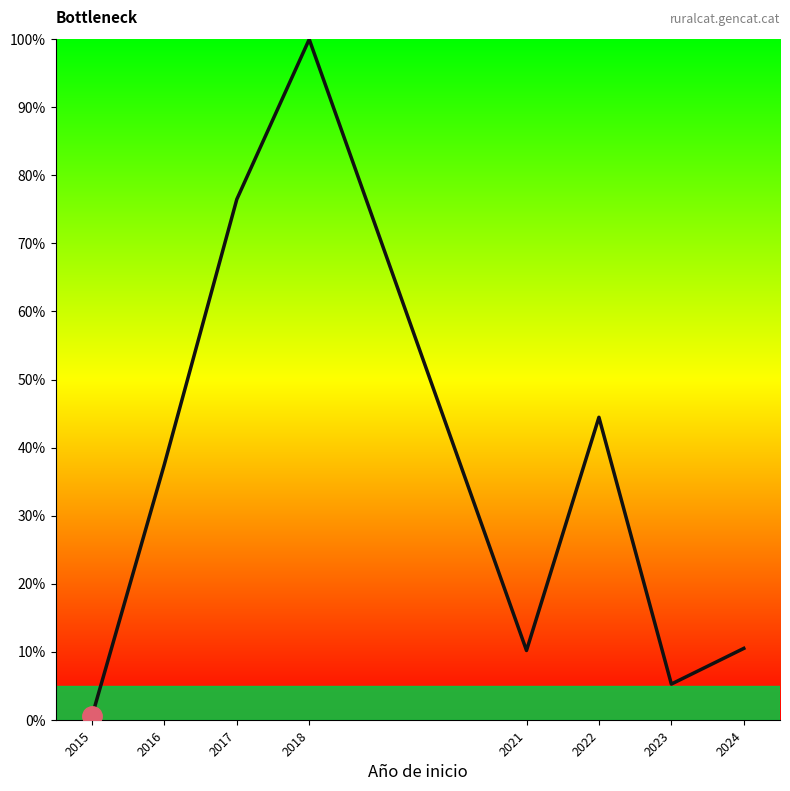

What is the average value?

35.6